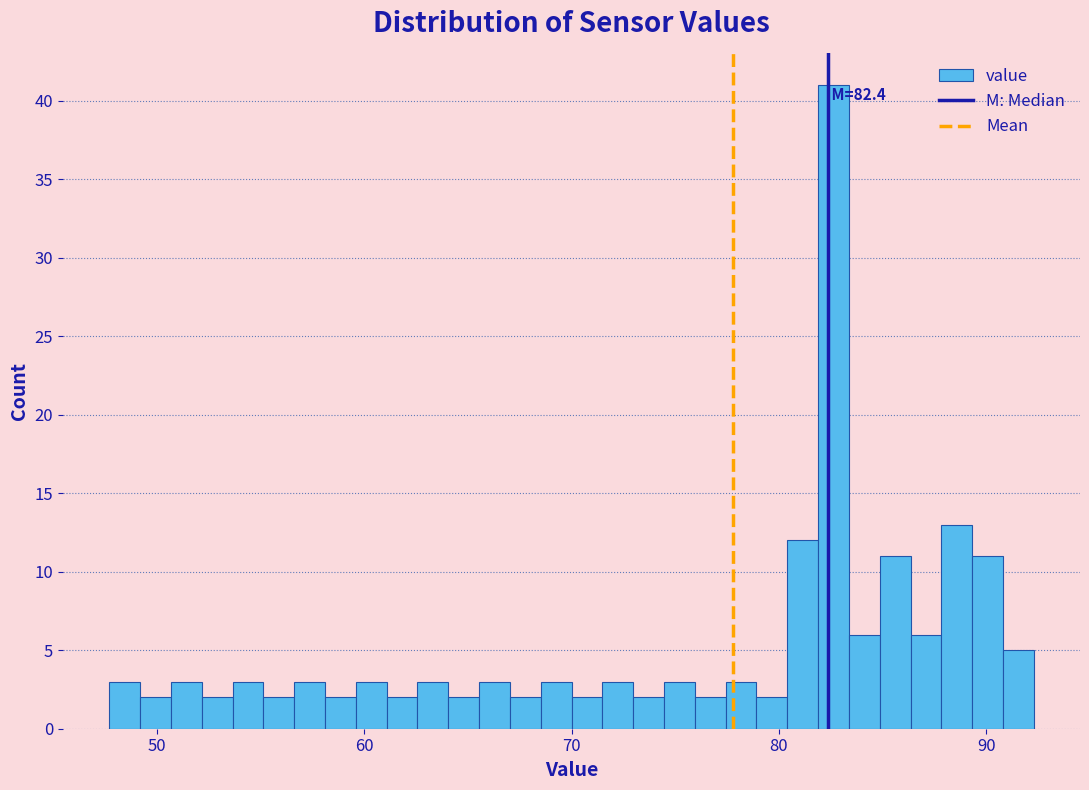

Read against the x-axis, roughly where is the centre of the tallest bar?

83